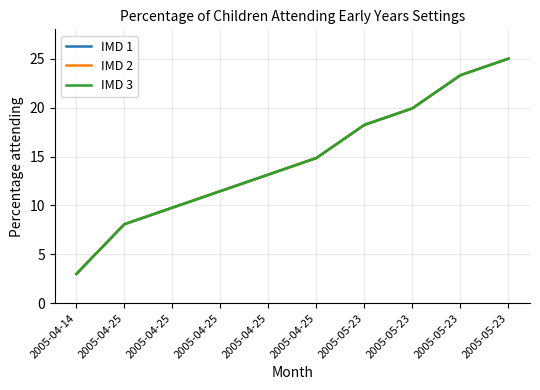

Between 2005-05-23 and 2005-04-25, which is larger?

2005-05-23